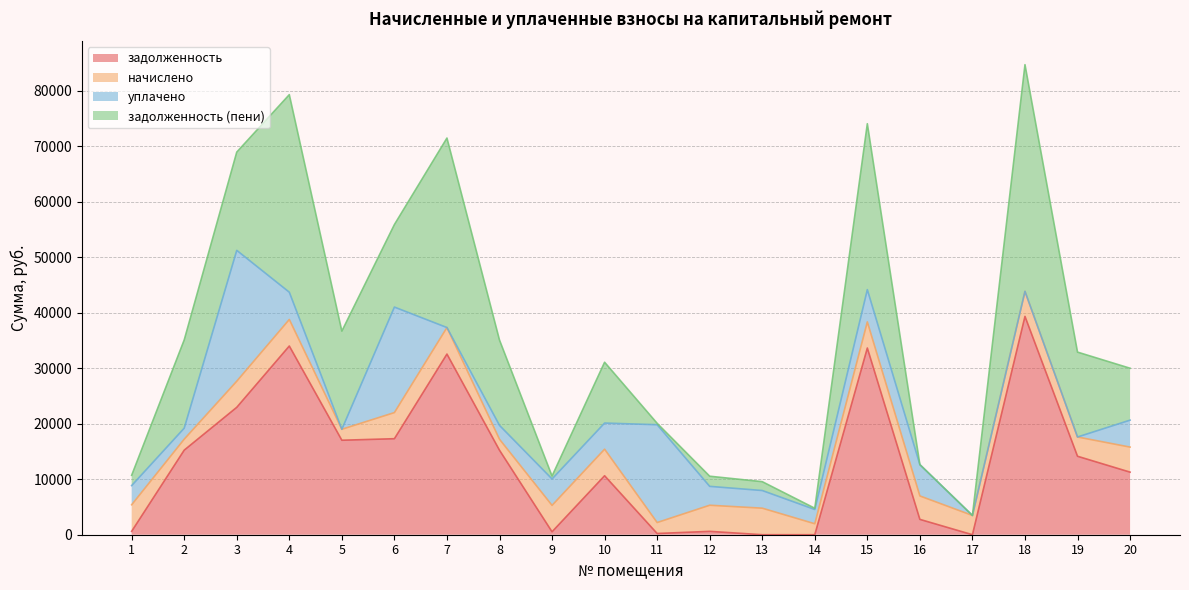

What is the maximum value for задолженность?

39362.6